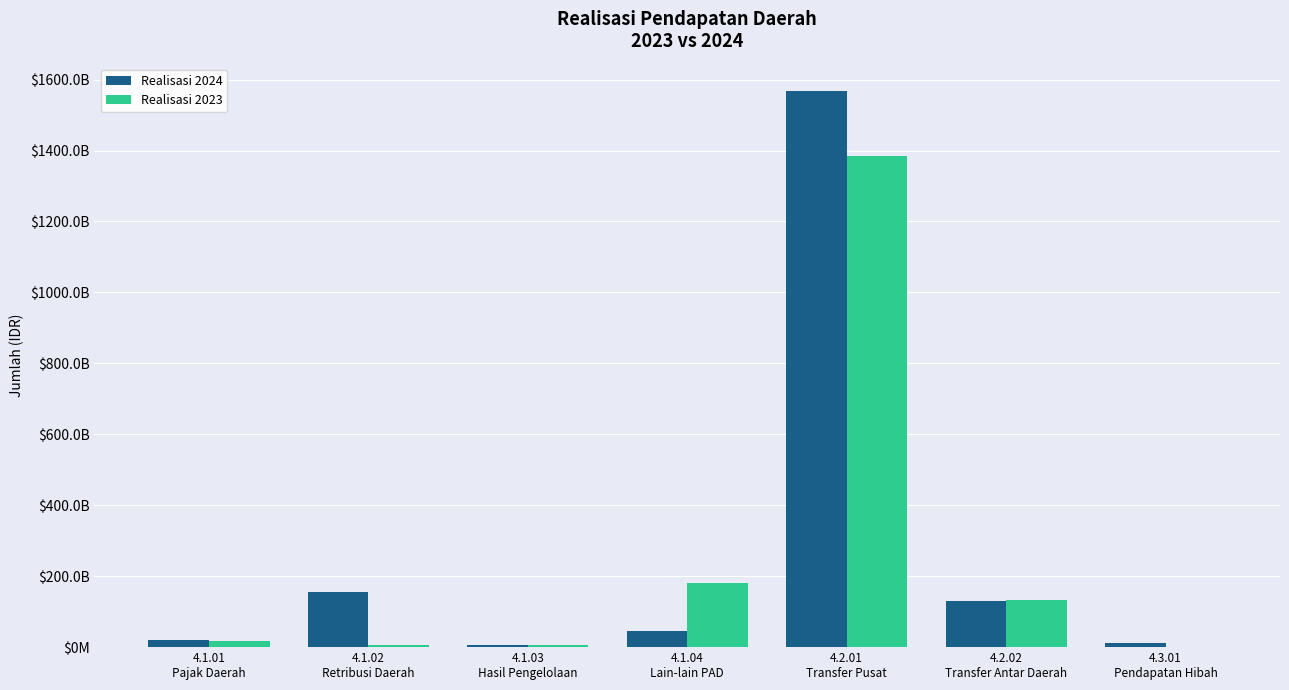

Rank the series at 4.3.01
Pendapatan Hibah from lowest to highest value.

Realisasi 2023, Realisasi 2024